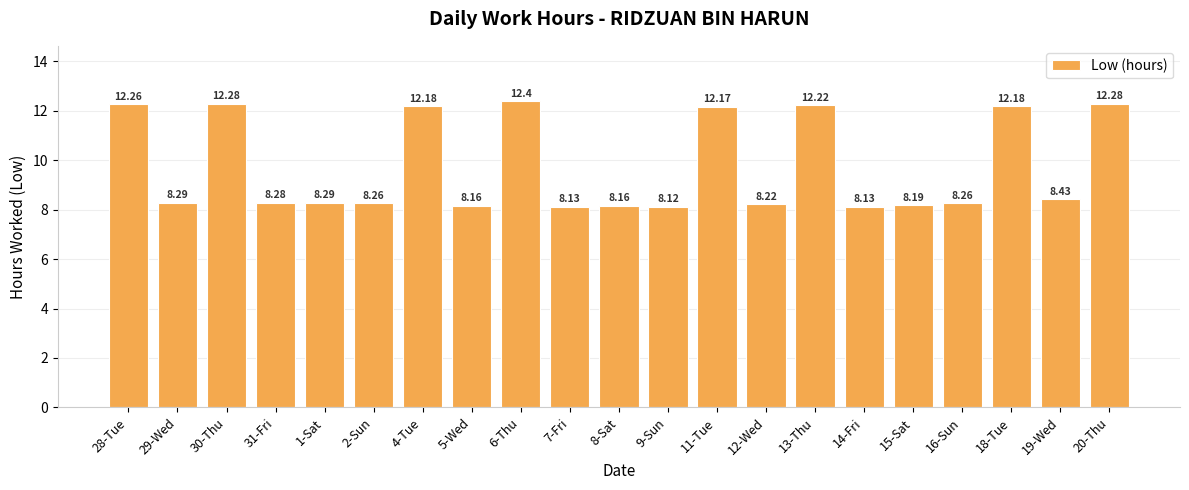

What is the value of the 11th bar from the left?

8.2